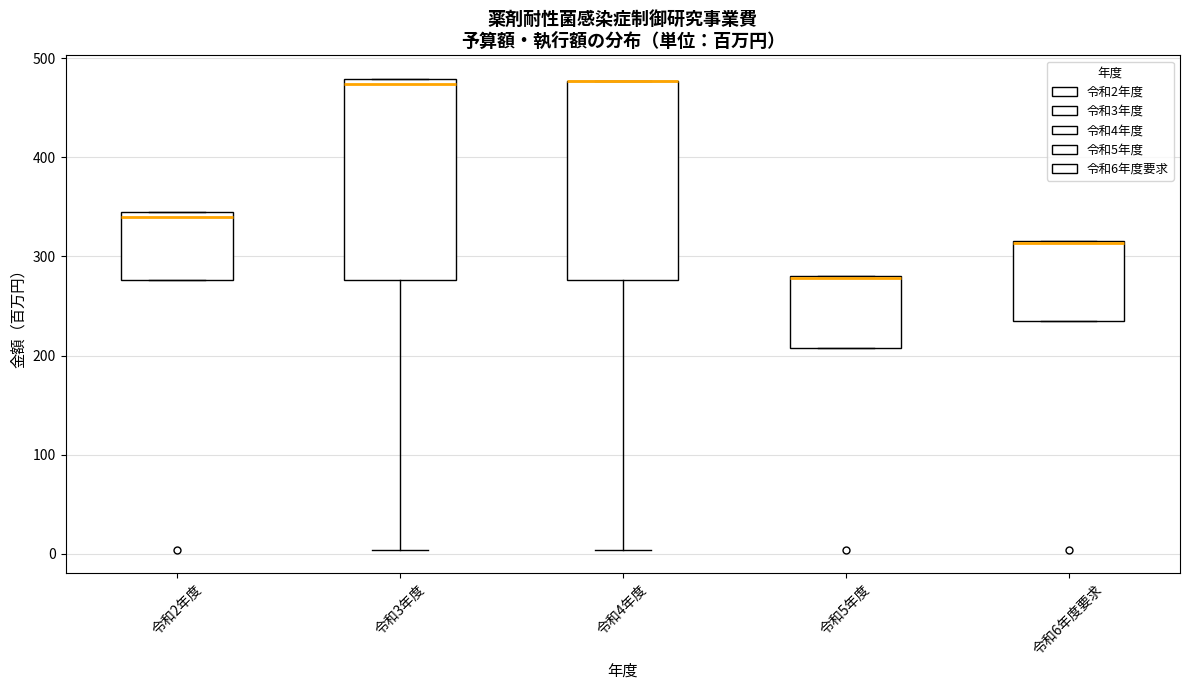

Where is the lower edge of the box for 令和4年度 on the y-axis? The values are not printed on the chart, so give them approximately, as read against the axis.

280